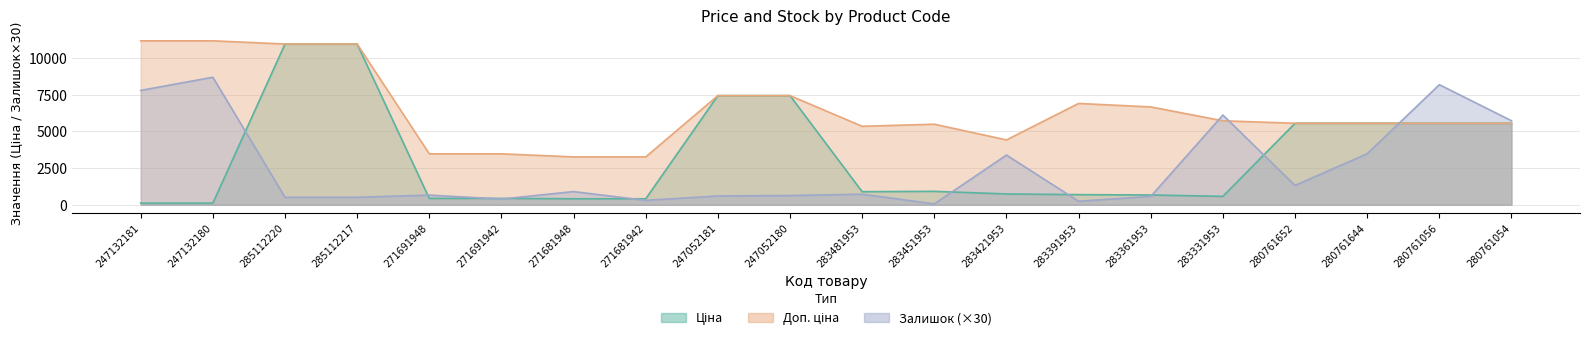

At which category is the sum across all series the highest?

285112220